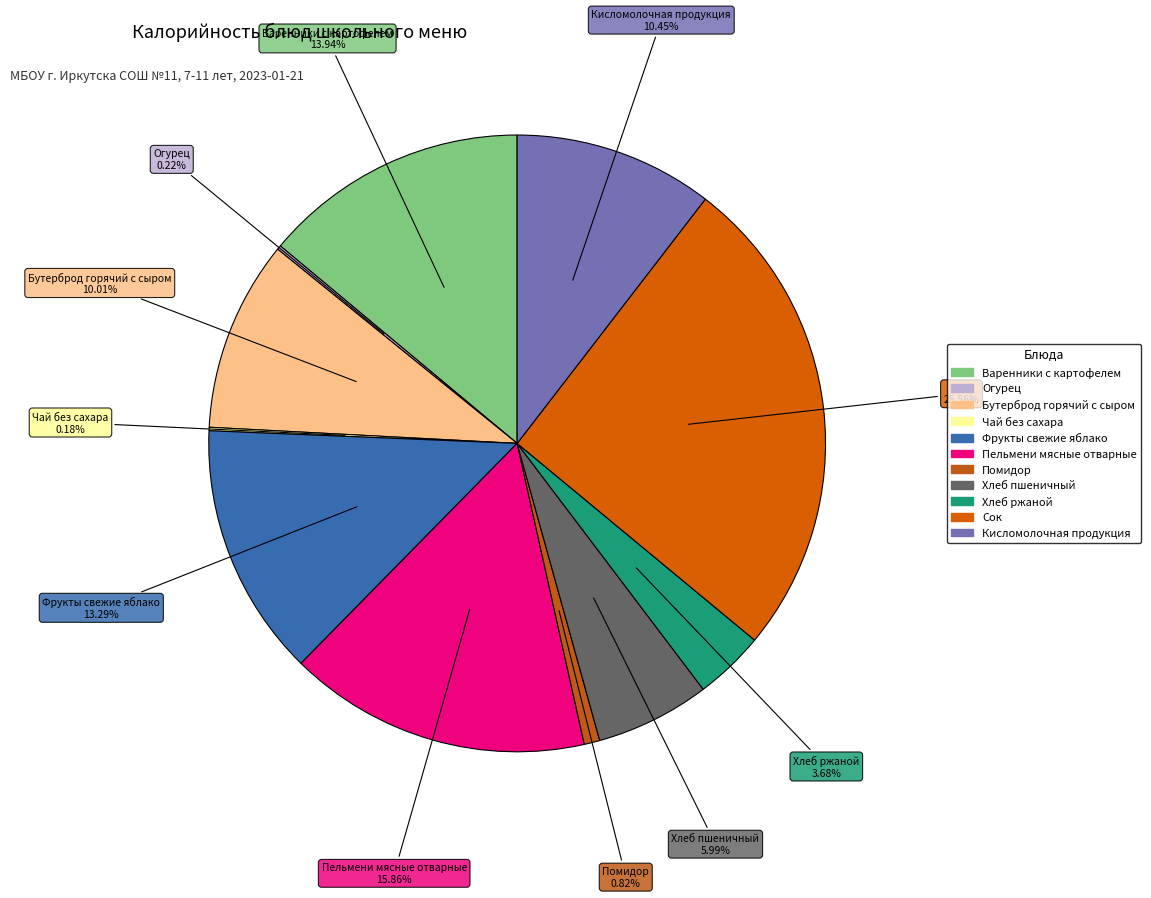

To the nearest percent, what is the average slice percentage?

9%